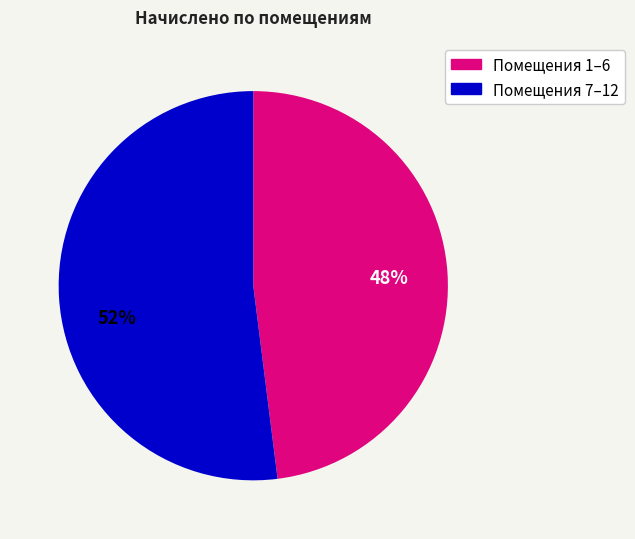

Is there any slice that represents more than half of the pie?

Yes